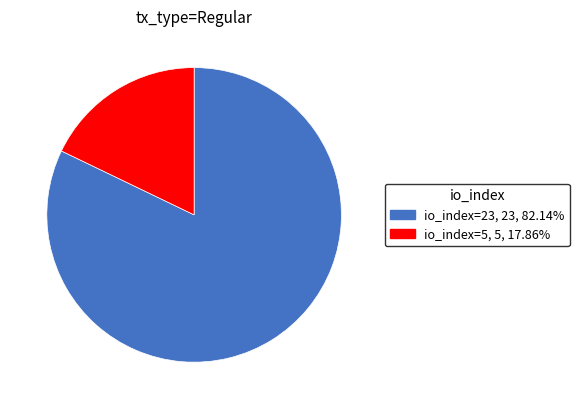

Is there any slice that represents more than half of the pie?

Yes